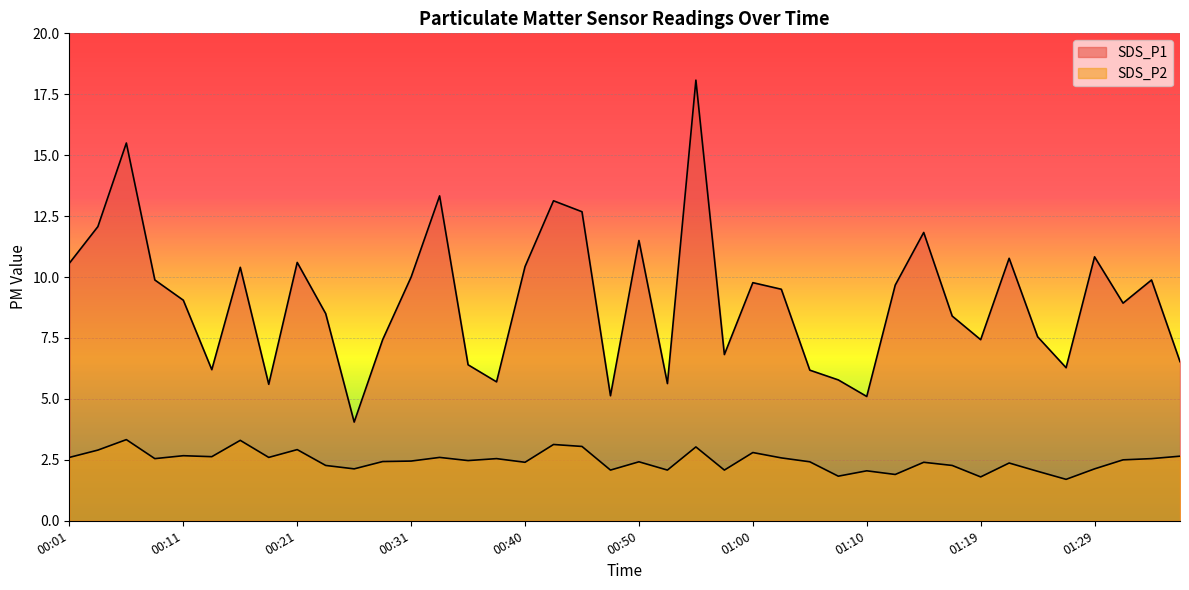

At which label does SDS_P2 first exceed 2?

00:01